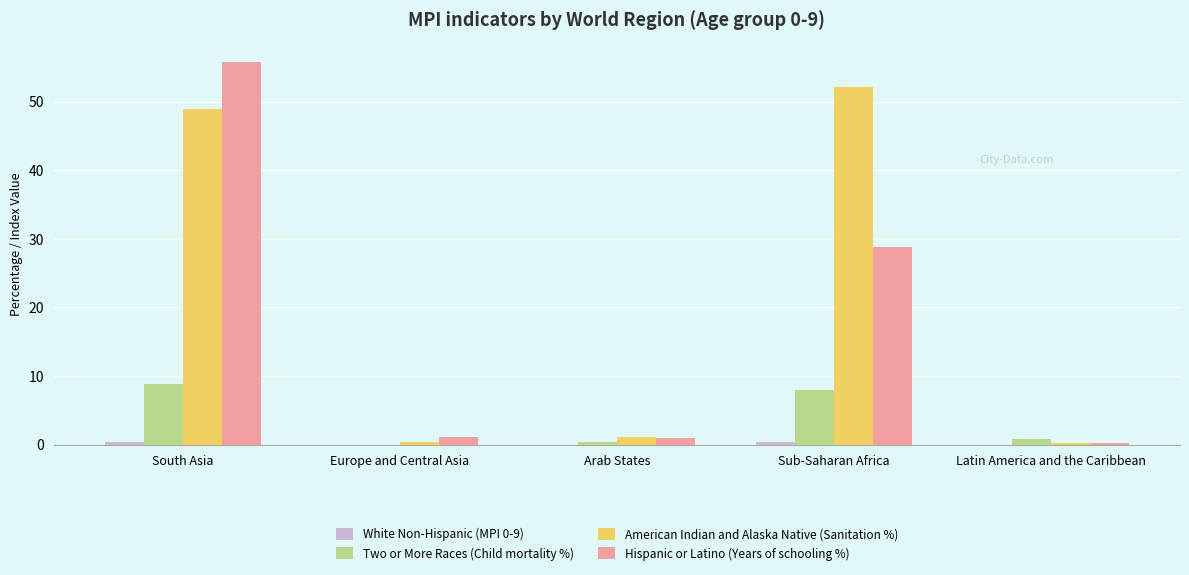

At which category is the sum across all series the highest?

South Asia